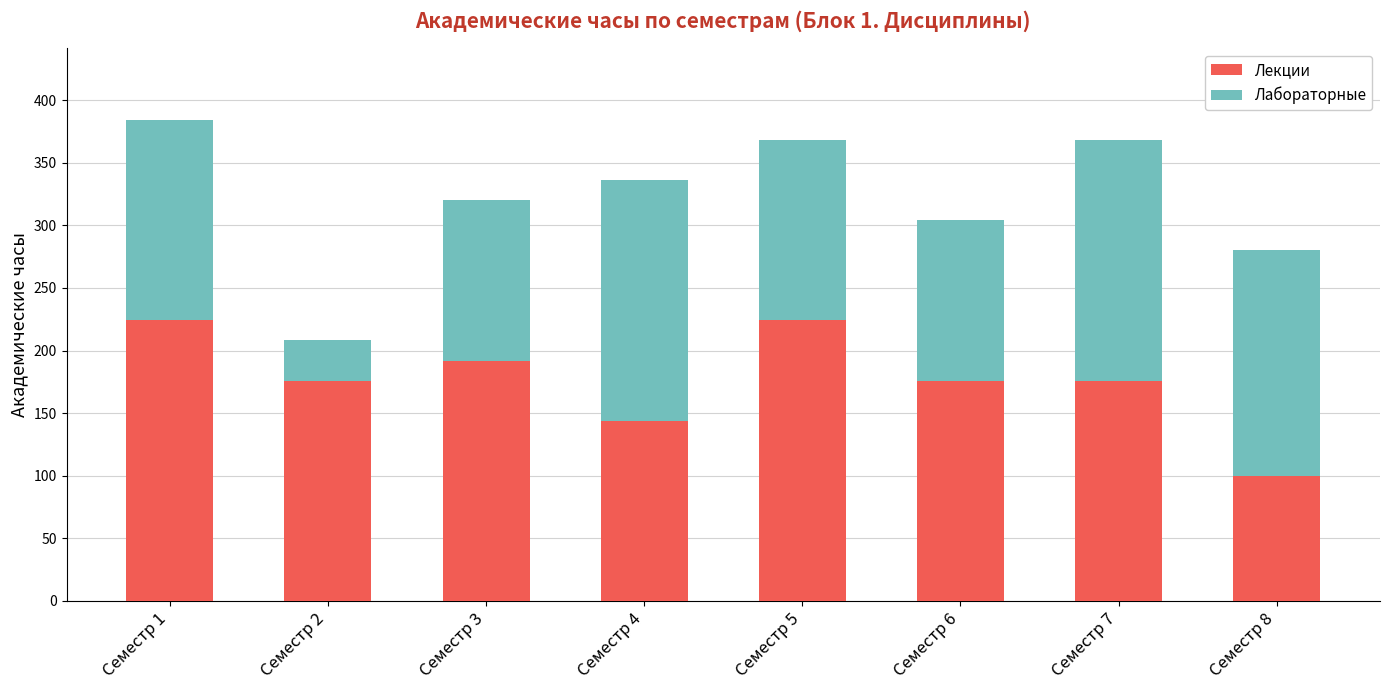

At which category is the sum across all series the highest?

Семестр 1